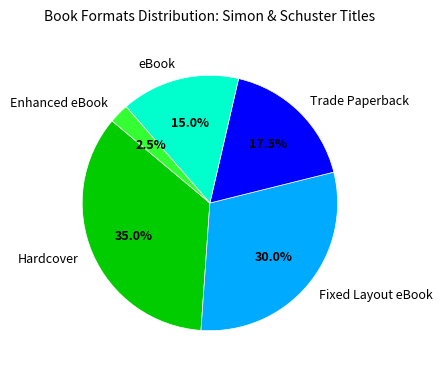

What is the total percentage of Enhanced eBook and Hardcover?

37.5%